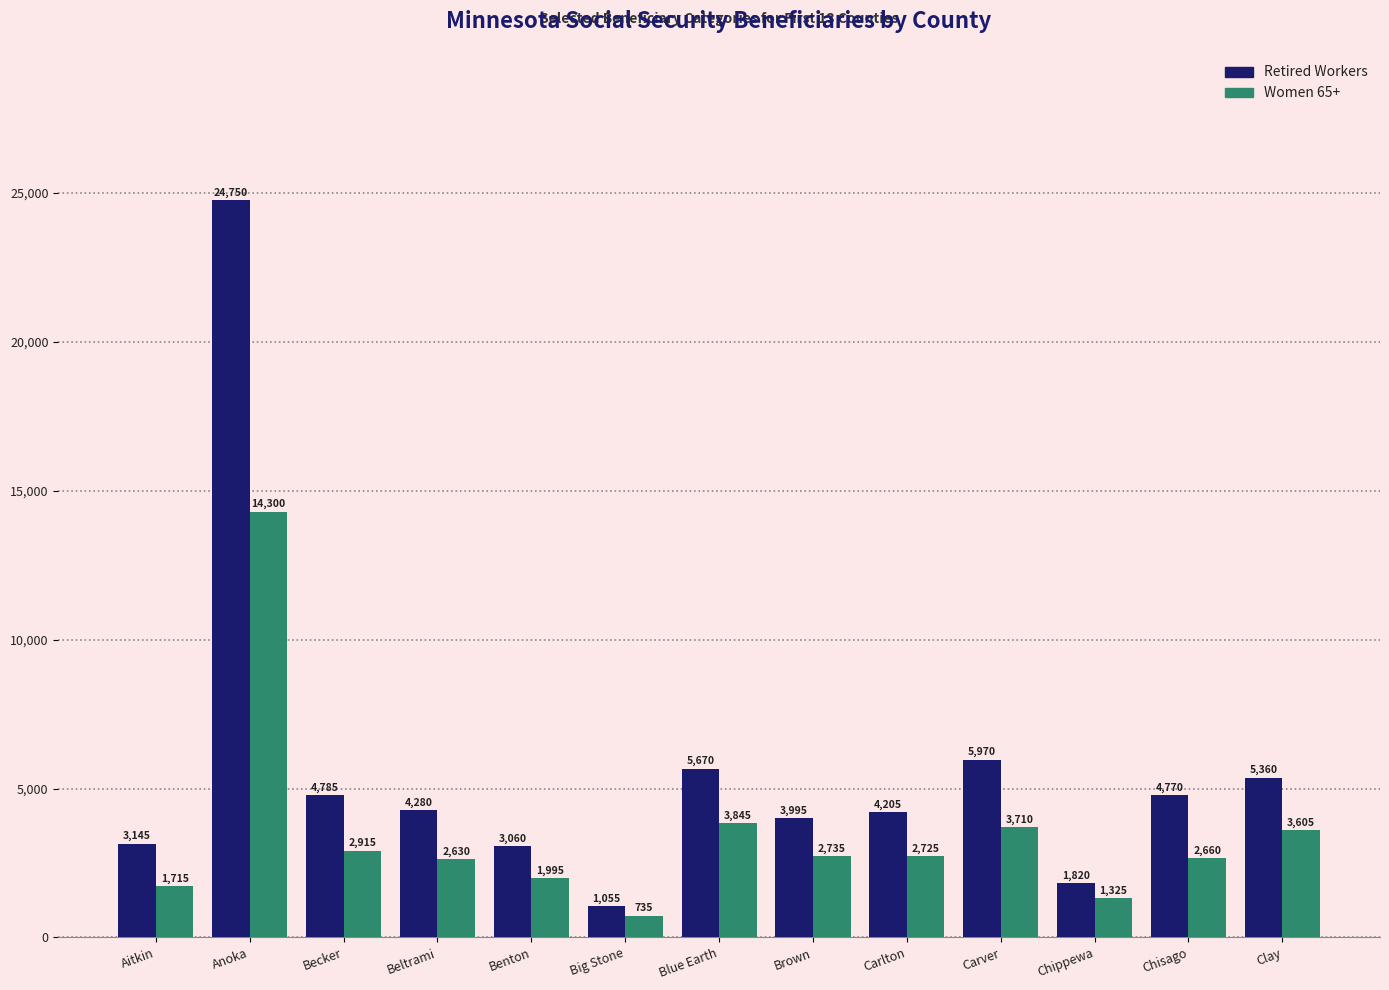

Reading left to right, list all the values displayed in this chart.

Retired Workers: 3145	24750	4785	4280	3060	1055	5670	3995	4205	5970	1820	4770	5360
Women 65+: 1715	14300	2915	2630	1995	735	3845	2735	2725	3710	1325	2660	3605